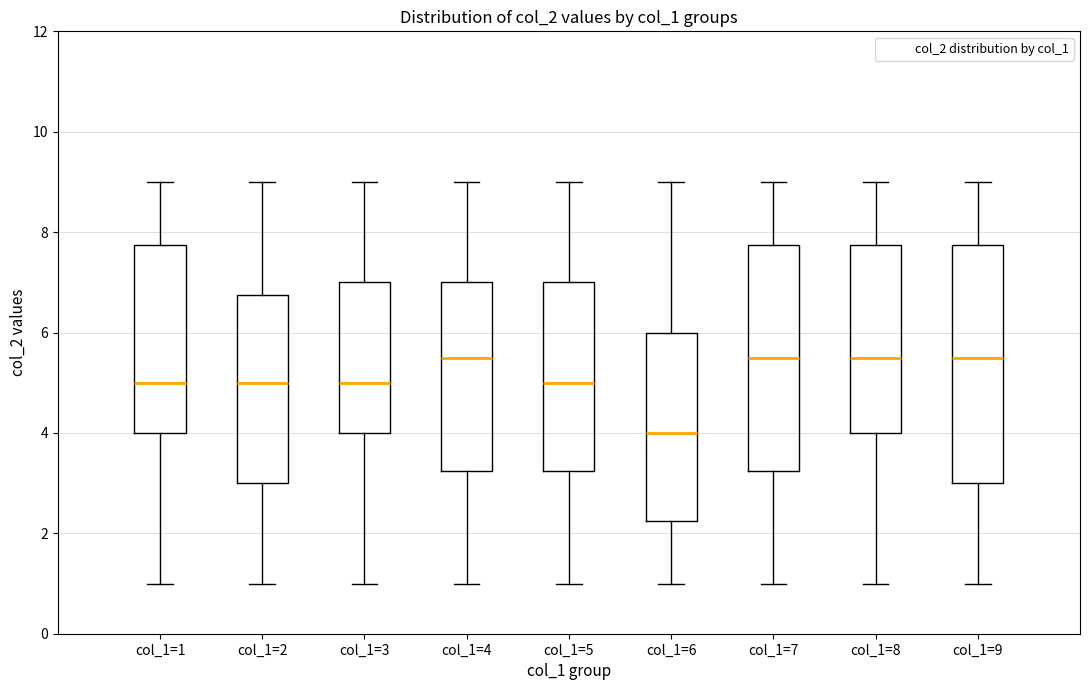

Reading left to right, transcribe this box plot: for each box, give where its median line is, the range the box spans, and where its two whiskers end, as read against the y-axis. The values are not printed on the chart, so give them approximately, as read against the axis.

col_1=1: median 5.0, box 4.0 to 7.8, whiskers 1.0 to 9.0
col_1=2: median 5.0, box 3.0 to 6.8, whiskers 1.0 to 9.0
col_1=3: median 5.0, box 4.0 to 7.0, whiskers 1.0 to 9.0
col_1=4: median 5.6, box 3.2 to 7.0, whiskers 1.0 to 9.0
col_1=5: median 5.0, box 3.2 to 7.0, whiskers 1.0 to 9.0
col_1=6: median 4.0, box 2.2 to 6.0, whiskers 1.0 to 9.0
col_1=7: median 5.6, box 3.2 to 7.8, whiskers 1.0 to 9.0
col_1=8: median 5.6, box 4.0 to 7.8, whiskers 1.0 to 9.0
col_1=9: median 5.6, box 3.0 to 7.8, whiskers 1.0 to 9.0